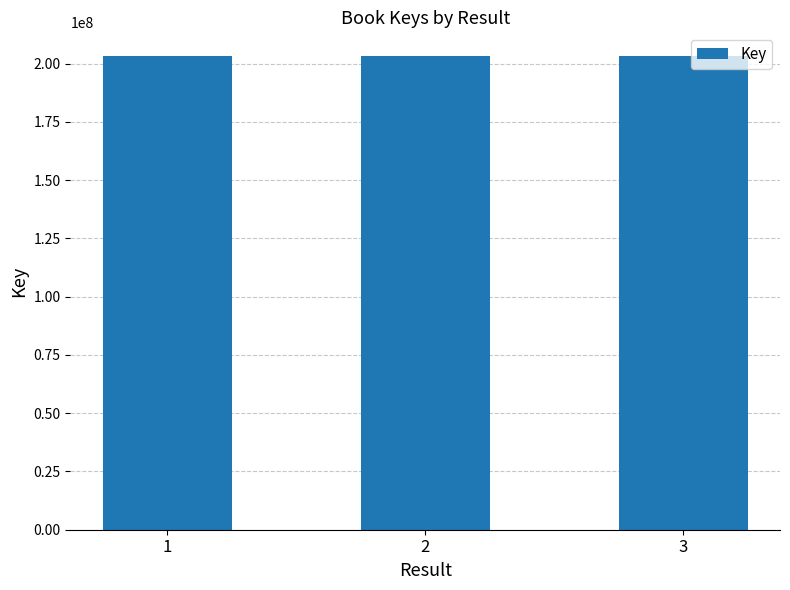

How many values are below 203286801?

1